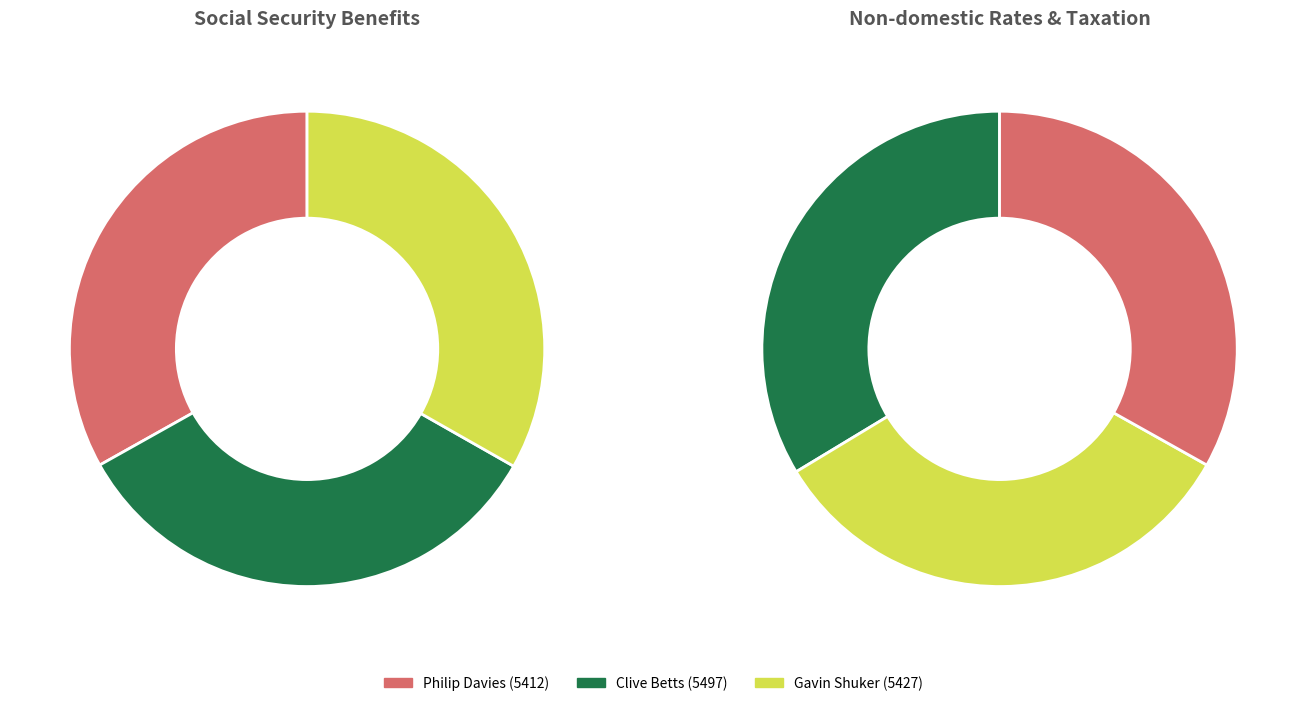

What is the smallest slice in the pie chart?

Philip Davies (5412)